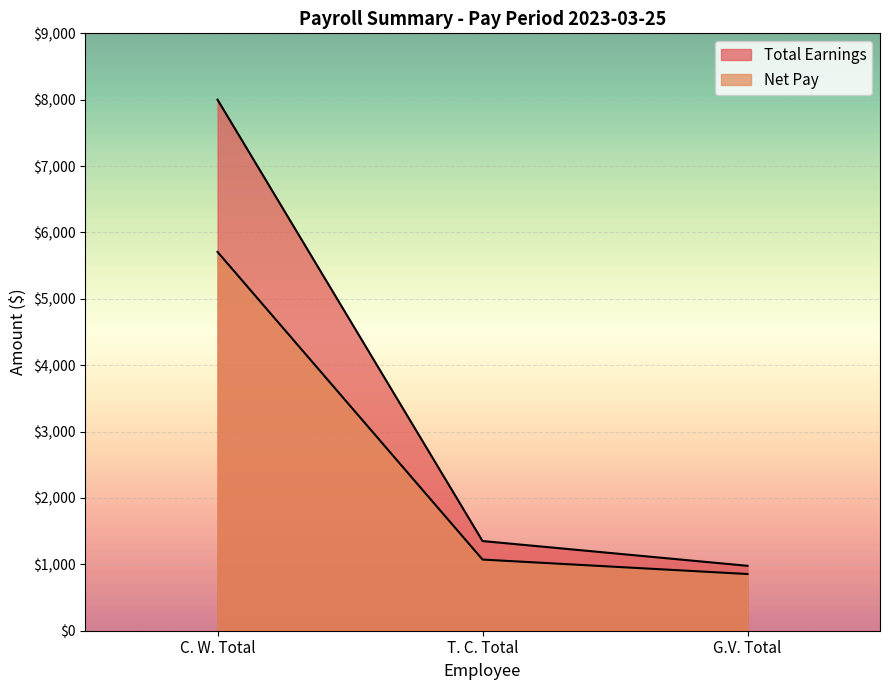

What is the greatest value displayed?

8000.0